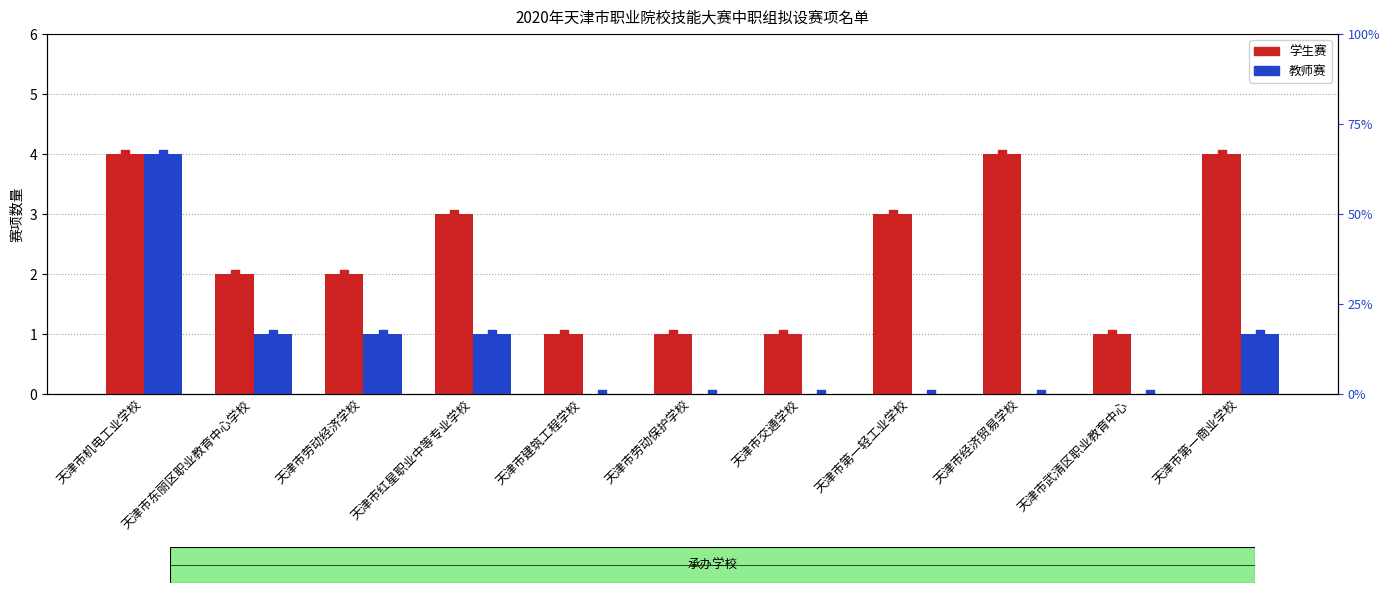

Which series contains the highest Y value?

学生赛